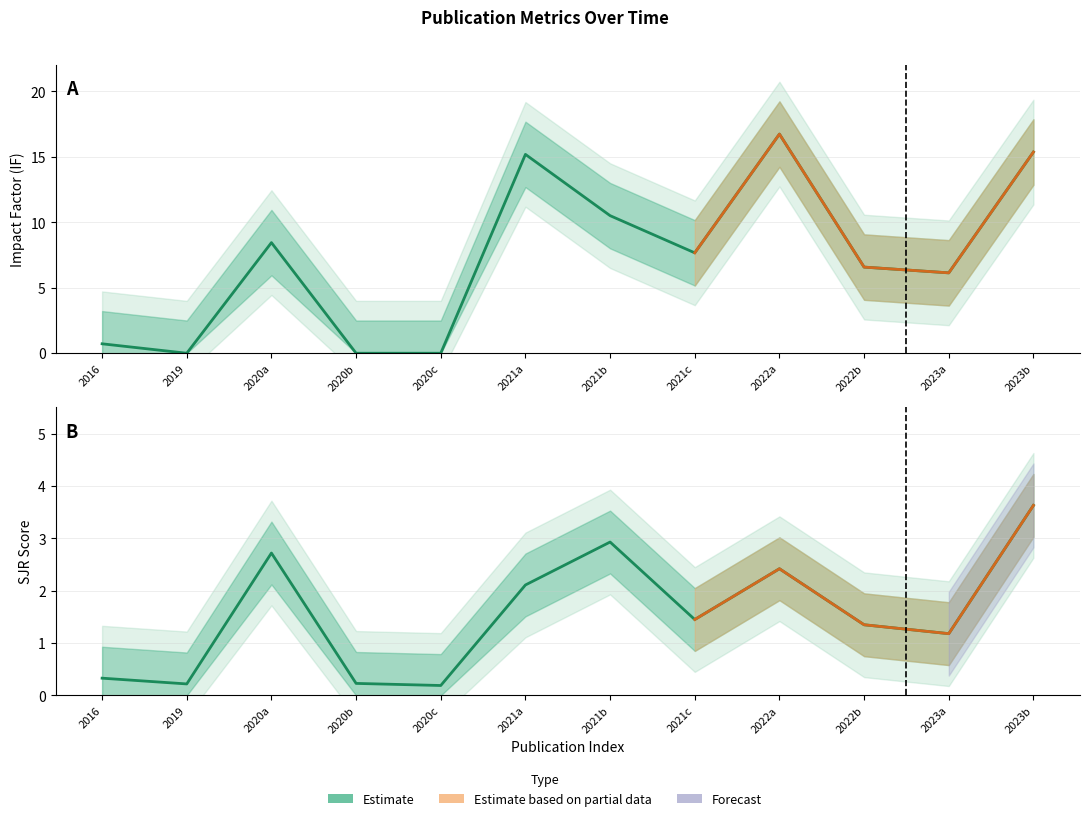

The value of SJR at 2022b is 1.4. True or false?

True